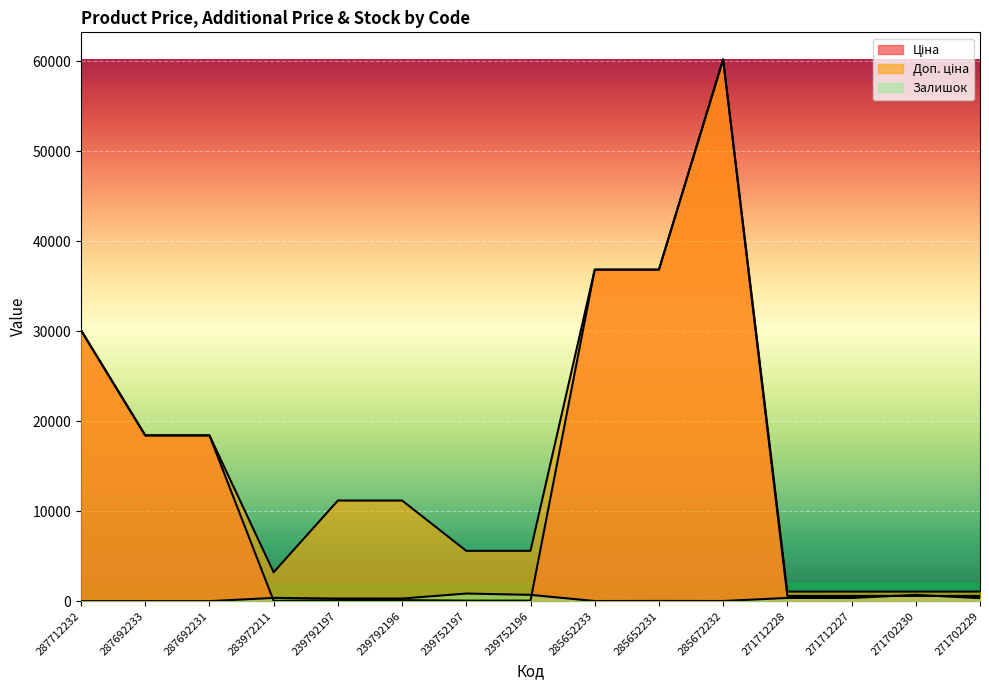

At how many categories does at least one series exceed 34478?

3